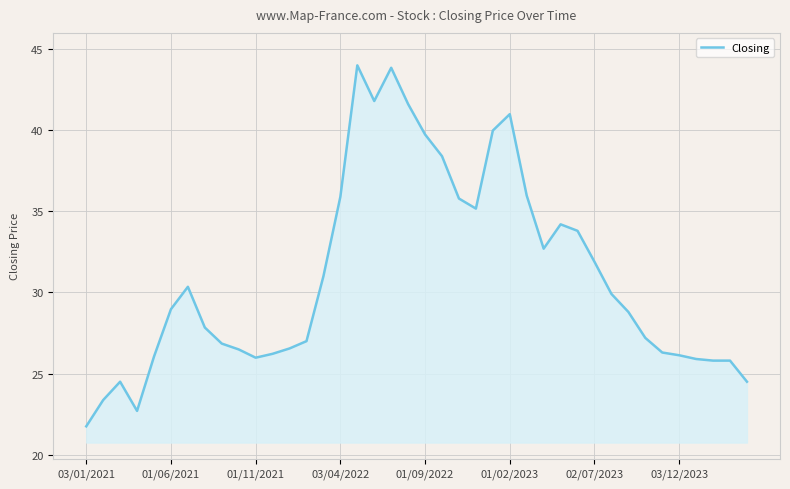

What is the maximum value shown in the chart?

44.0